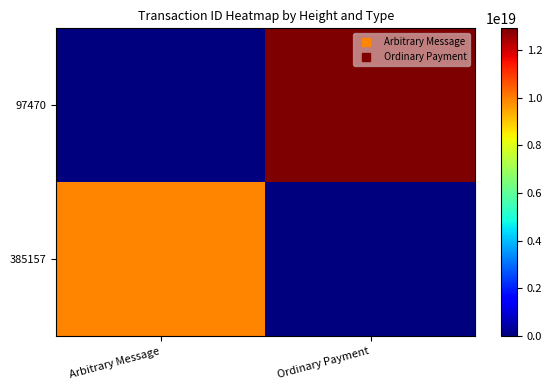

Reading left to right, transcribe all the data shown in this chart.

97470: Arbitrary Message=0	Ordinary Payment=12907165353239097344
385157: Arbitrary Message=9902977364184174592	Ordinary Payment=0